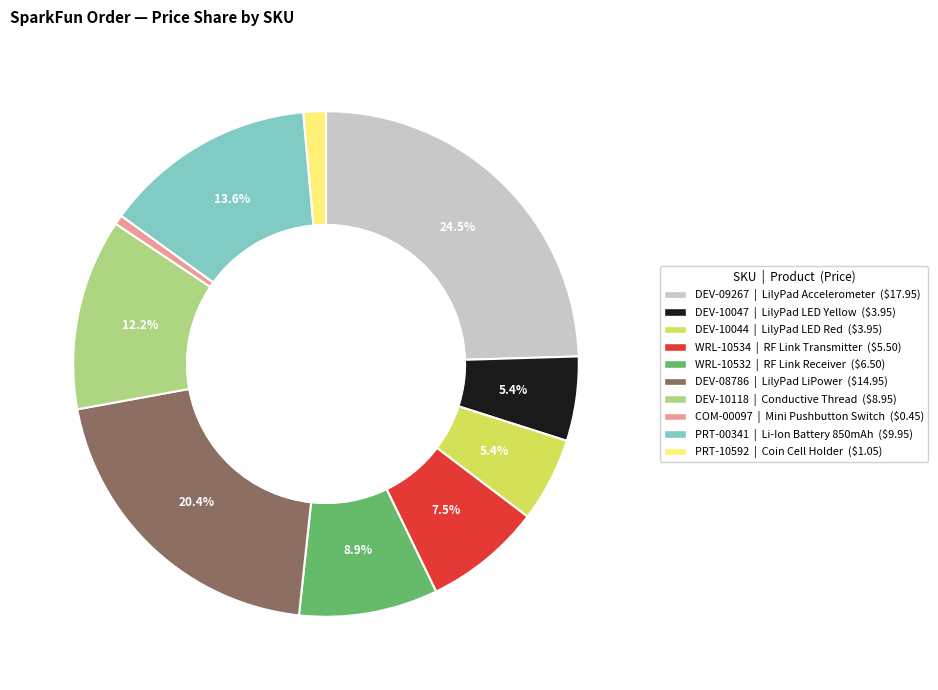

To the nearest percent, what percentage of the pie is DEV-08786?

20%